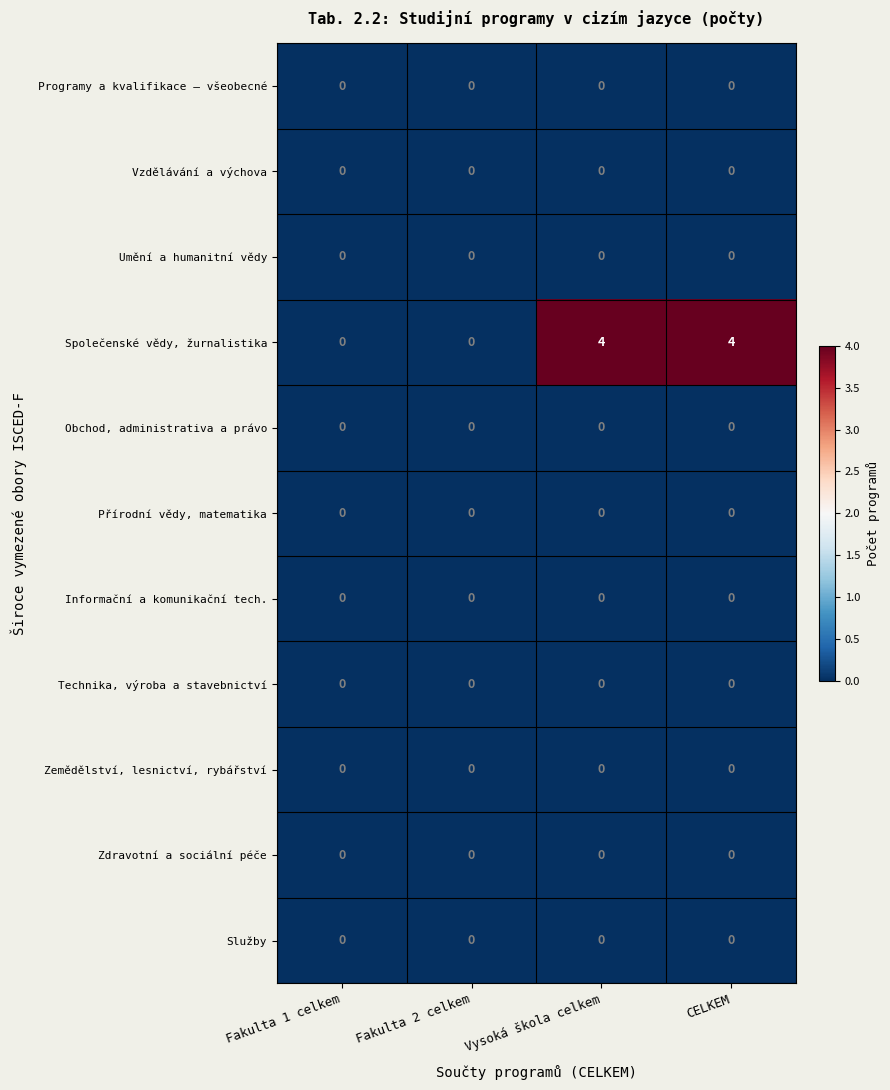

Which series has the widest spread of values?

Společenské vědy, žurnalistika